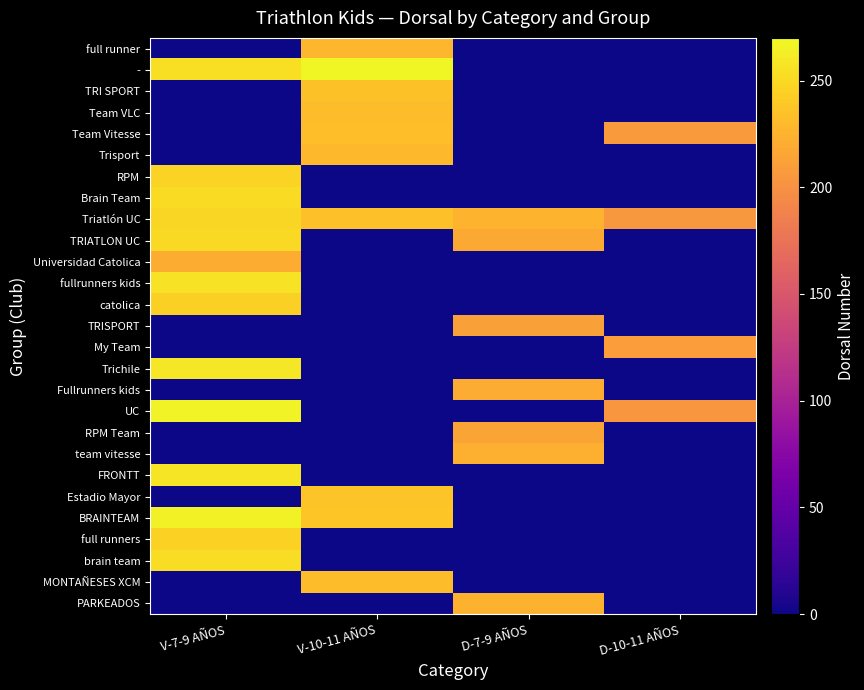

Reading left to right, extract all data points from this chart.

full runner: V-7-9 AÑOS=0	V-10-11 AÑOS=227	D-7-9 AÑOS=0	D-10-11 AÑOS=0
-: V-7-9 AÑOS=254	V-10-11 AÑOS=268	D-7-9 AÑOS=0	D-10-11 AÑOS=0
TRI SPORT: V-7-9 AÑOS=0	V-10-11 AÑOS=235	D-7-9 AÑOS=0	D-10-11 AÑOS=0
Team VLC: V-7-9 AÑOS=0	V-10-11 AÑOS=231	D-7-9 AÑOS=0	D-10-11 AÑOS=0
Team Vitesse: V-7-9 AÑOS=0	V-10-11 AÑOS=233	D-7-9 AÑOS=0	D-10-11 AÑOS=207
Trisport: V-7-9 AÑOS=0	V-10-11 AÑOS=228	D-7-9 AÑOS=0	D-10-11 AÑOS=0
RPM: V-7-9 AÑOS=246	V-10-11 AÑOS=0	D-7-9 AÑOS=0	D-10-11 AÑOS=0
Brain Team: V-7-9 AÑOS=252	V-10-11 AÑOS=0	D-7-9 AÑOS=0	D-10-11 AÑOS=0
Triatlón UC: V-7-9 AÑOS=248	V-10-11 AÑOS=234	D-7-9 AÑOS=225	D-10-11 AÑOS=205
TRIATLON UC: V-7-9 AÑOS=251	V-10-11 AÑOS=0	D-7-9 AÑOS=218	D-10-11 AÑOS=0
Universidad Catolica: V-7-9 AÑOS=221	V-10-11 AÑOS=0	D-7-9 AÑOS=0	D-10-11 AÑOS=0
fullrunners kids: V-7-9 AÑOS=256	V-10-11 AÑOS=0	D-7-9 AÑOS=0	D-10-11 AÑOS=0
catolica: V-7-9 AÑOS=244	V-10-11 AÑOS=0	D-7-9 AÑOS=0	D-10-11 AÑOS=0
TRISPORT: V-7-9 AÑOS=0	V-10-11 AÑOS=0	D-7-9 AÑOS=211	D-10-11 AÑOS=0
My Team: V-7-9 AÑOS=0	V-10-11 AÑOS=0	D-7-9 AÑOS=0	D-10-11 AÑOS=209
Trichile: V-7-9 AÑOS=259	V-10-11 AÑOS=0	D-7-9 AÑOS=0	D-10-11 AÑOS=0
Fullrunners kids: V-7-9 AÑOS=0	V-10-11 AÑOS=0	D-7-9 AÑOS=220	D-10-11 AÑOS=0
UC: V-7-9 AÑOS=266	V-10-11 AÑOS=0	D-7-9 AÑOS=0	D-10-11 AÑOS=204
RPM Team: V-7-9 AÑOS=0	V-10-11 AÑOS=0	D-7-9 AÑOS=215	D-10-11 AÑOS=0
team vitesse: V-7-9 AÑOS=0	V-10-11 AÑOS=0	D-7-9 AÑOS=223	D-10-11 AÑOS=0
FRONTT: V-7-9 AÑOS=258	V-10-11 AÑOS=0	D-7-9 AÑOS=0	D-10-11 AÑOS=0
Estadio Mayor: V-7-9 AÑOS=0	V-10-11 AÑOS=237	D-7-9 AÑOS=0	D-10-11 AÑOS=0
BRAINTEAM: V-7-9 AÑOS=265	V-10-11 AÑOS=238	D-7-9 AÑOS=0	D-10-11 AÑOS=0
full runners: V-7-9 AÑOS=245	V-10-11 AÑOS=0	D-7-9 AÑOS=0	D-10-11 AÑOS=0
brain team: V-7-9 AÑOS=253	V-10-11 AÑOS=0	D-7-9 AÑOS=0	D-10-11 AÑOS=0
MONTAÑESES XCM: V-7-9 AÑOS=0	V-10-11 AÑOS=232	D-7-9 AÑOS=0	D-10-11 AÑOS=0
PARKEADOS: V-7-9 AÑOS=0	V-10-11 AÑOS=0	D-7-9 AÑOS=224	D-10-11 AÑOS=0